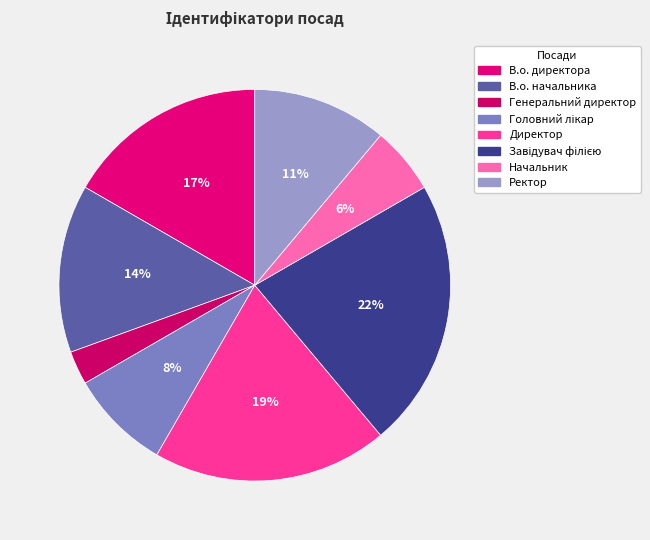

What percentage is the Начальник slice, to the nearest percent?

6%